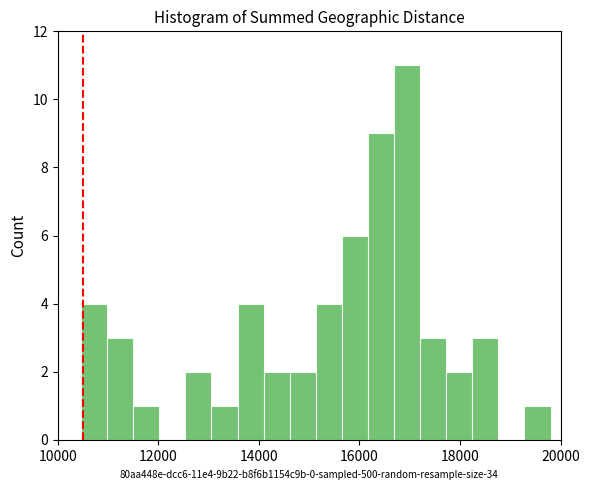

Around what value on the x-axis is the tallest bar? Give the approximate position of its centre, as read against the axis.

17000